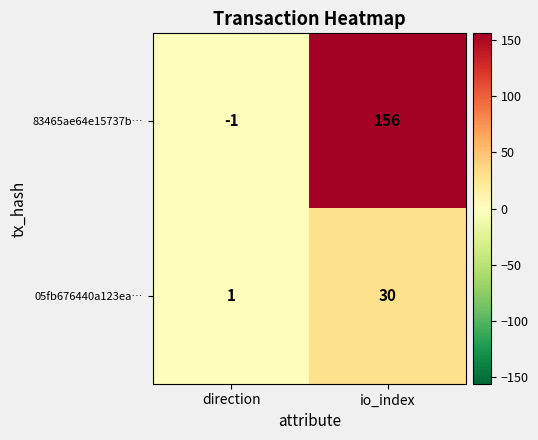

Reading left to right, transcribe all the data shown in this chart.

83465ae64e15737b…: direction=-1	io_index=156
05fb676440a123ea…: direction=1	io_index=30